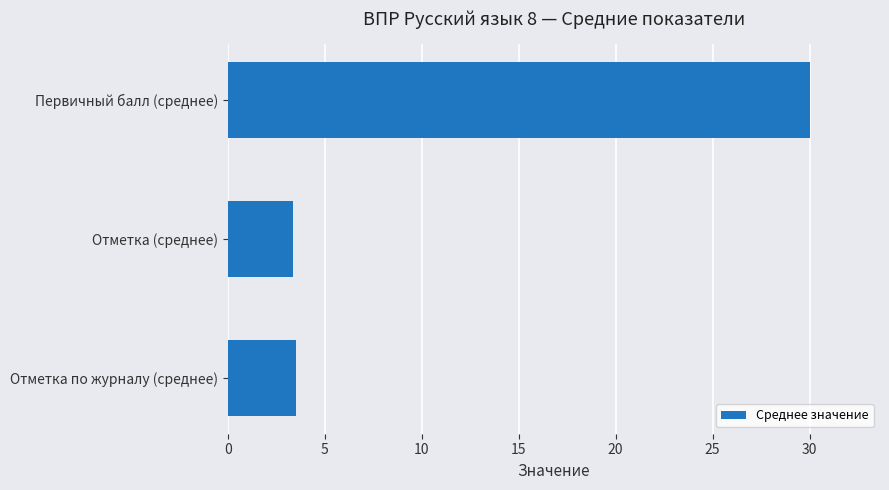

What is the sum of the values at Отметка (среднее) and Первичный балл (среднее)?

33.4